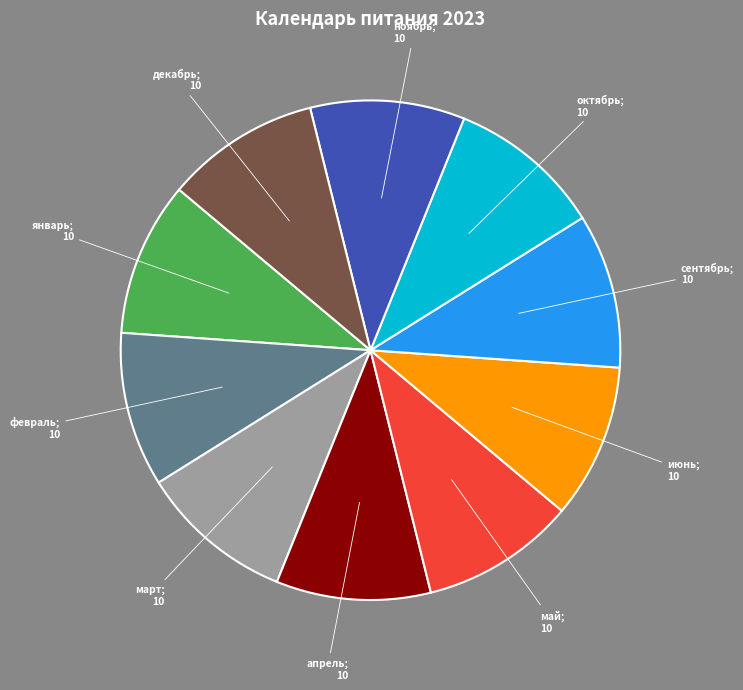

Is there a majority slice in this chart?

No